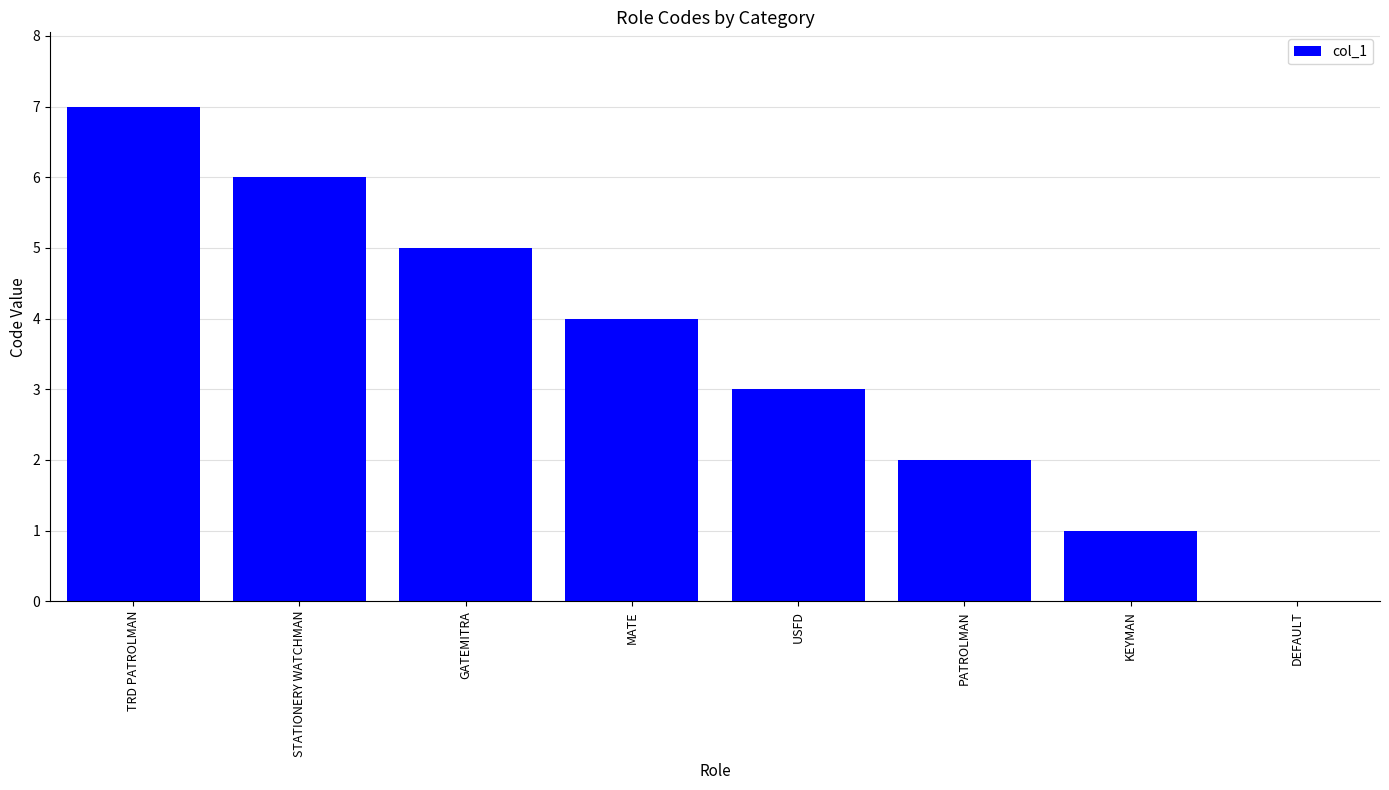

What is the difference between the values at DEFAULT and TRD PATROLMAN?

7